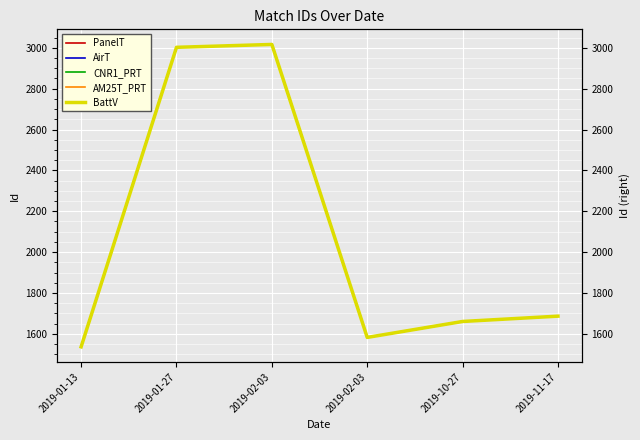

True or false: AM25T_PRT has a value of 815 at 2019-11-17.

False